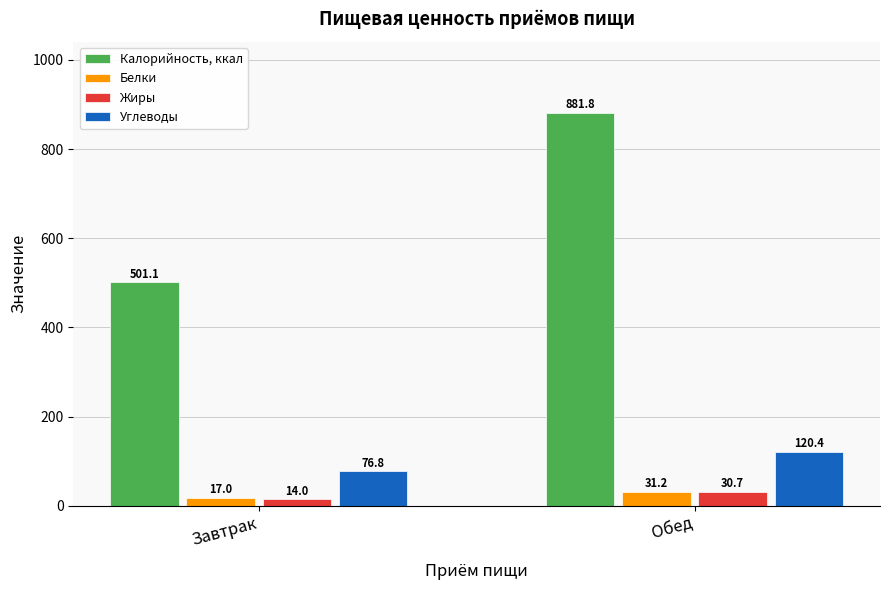

Which series changed the most between Завтрак and Обед?

Калорийность, ккал